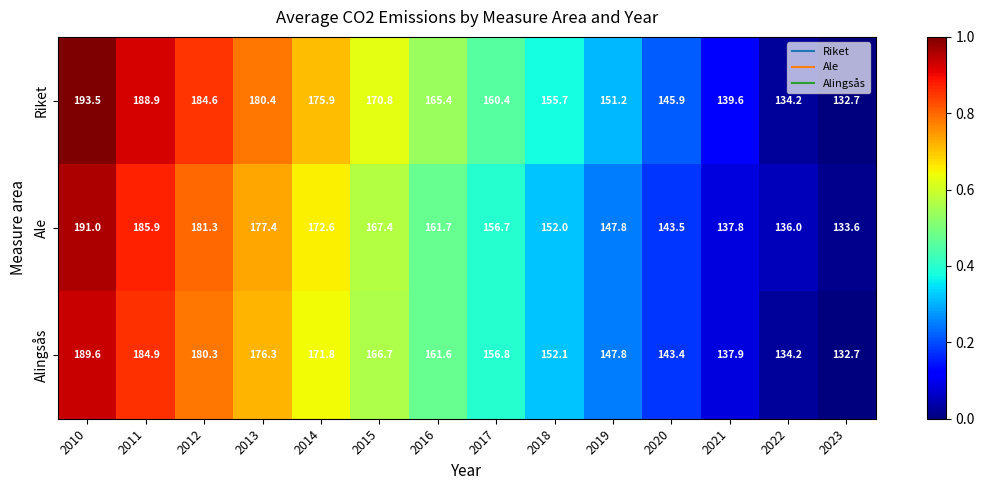

Rank the series at 2015 from lowest to highest value.

Alingsås, Ale, Riket